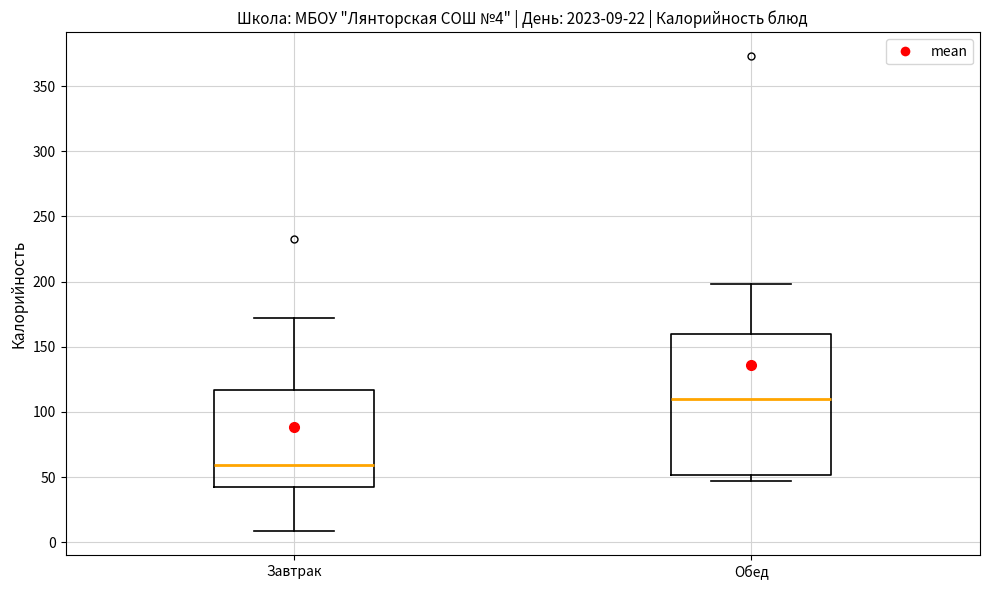

Which box is the tallest, from its lower edge to its upper edge?

Обед